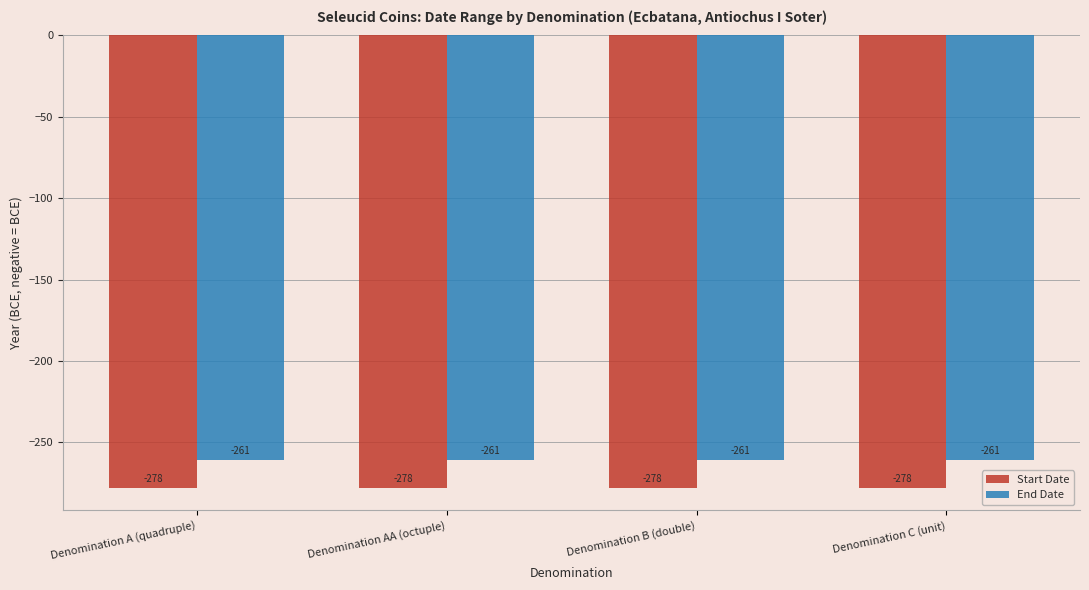

Reading left to right, list all the values displayed in this chart.

Start Date: Denomination A (quadruple)=-278	Denomination AA (octuple)=-278	Denomination B (double)=-278	Denomination C (unit)=-278
End Date: Denomination A (quadruple)=-261	Denomination AA (octuple)=-261	Denomination B (double)=-261	Denomination C (unit)=-261